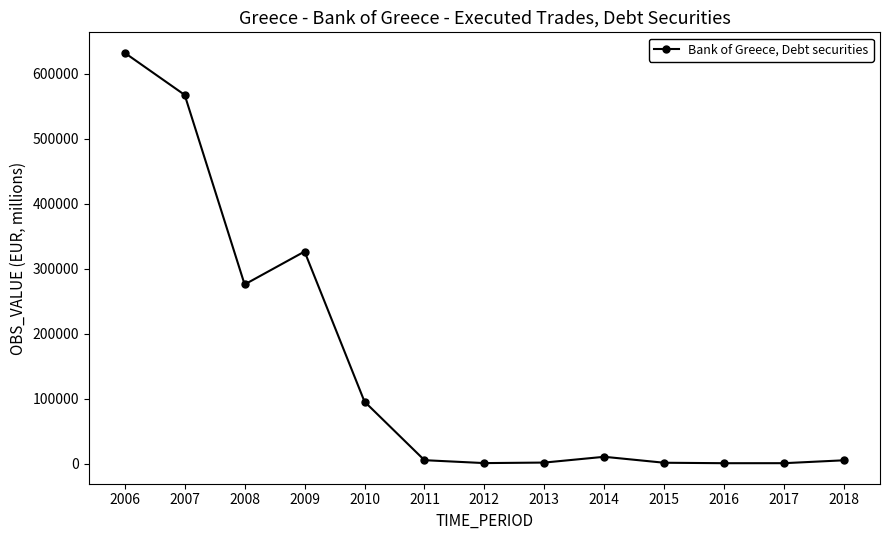

True or false: the data has more than 1 interior local peaks.

True